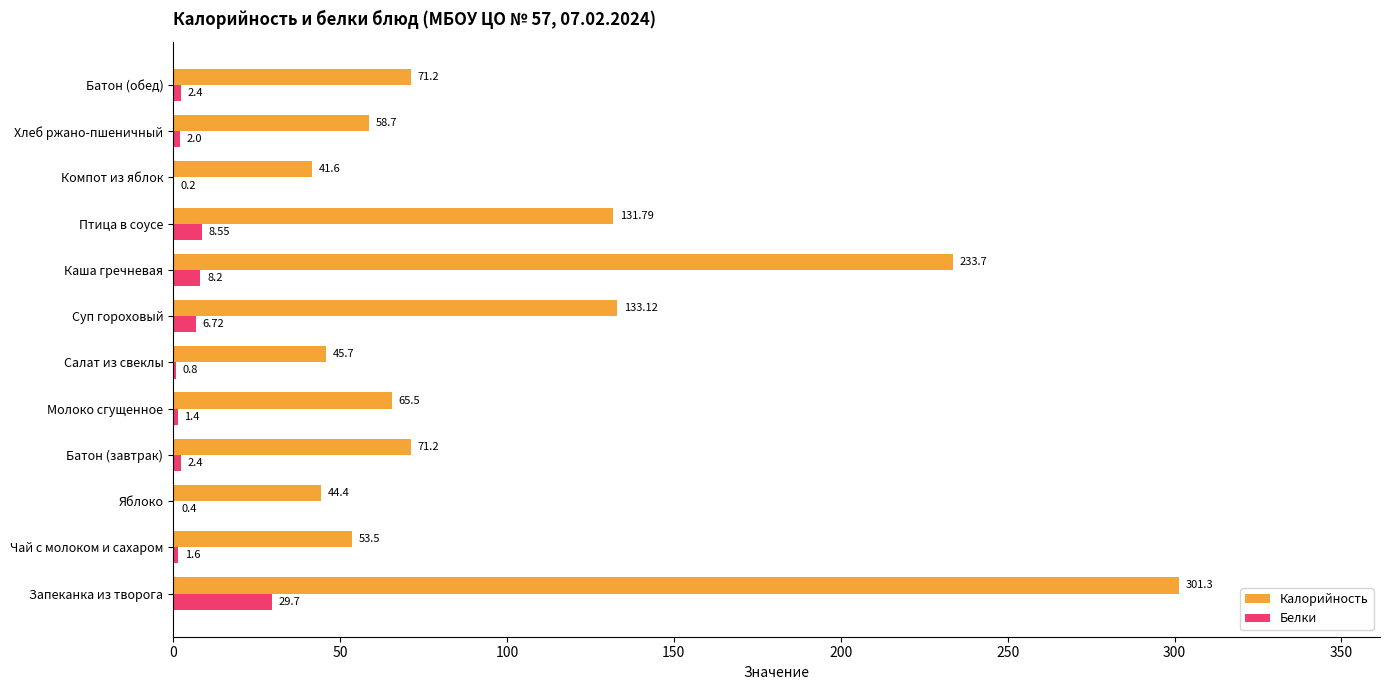

What is the sum of the Калорийность values at Чай с молоком и сахаром and Суп гороховый?

186.6